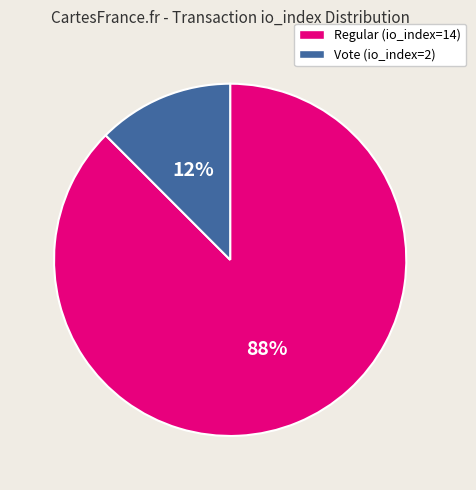

True or false: Vote (io_index=2) accounts for 12% of the total.

True